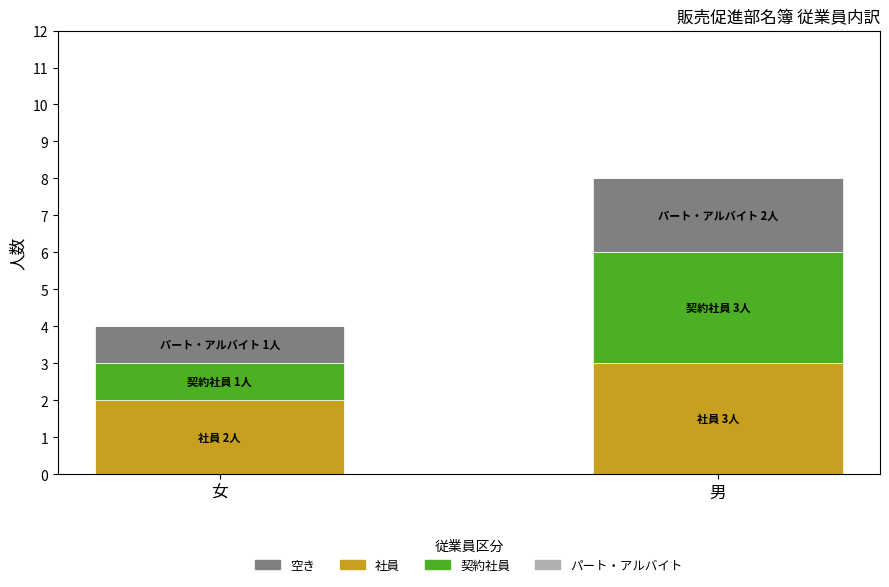

Which has a higher value, 男 or 女?

男